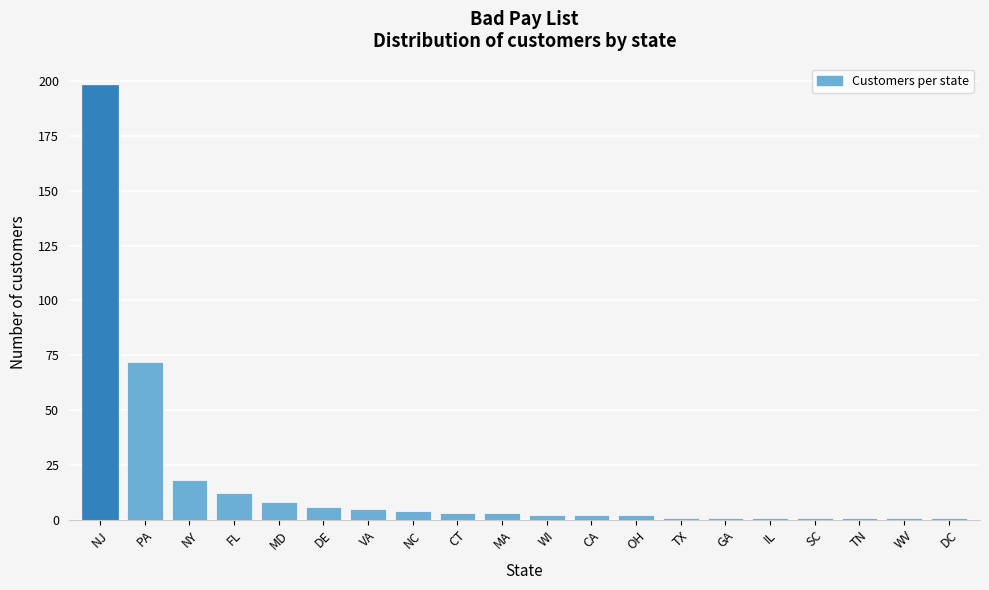

Reading left to right, transcribe all the data shown in this chart.

NJ=198	PA=72	NY=18	FL=12	MD=8	DE=6	VA=5	NC=4	CT=3	MA=3	WI=2	CA=2	OH=2	TX=1	GA=1	IL=1	SC=1	TN=1	WV=1	DC=1